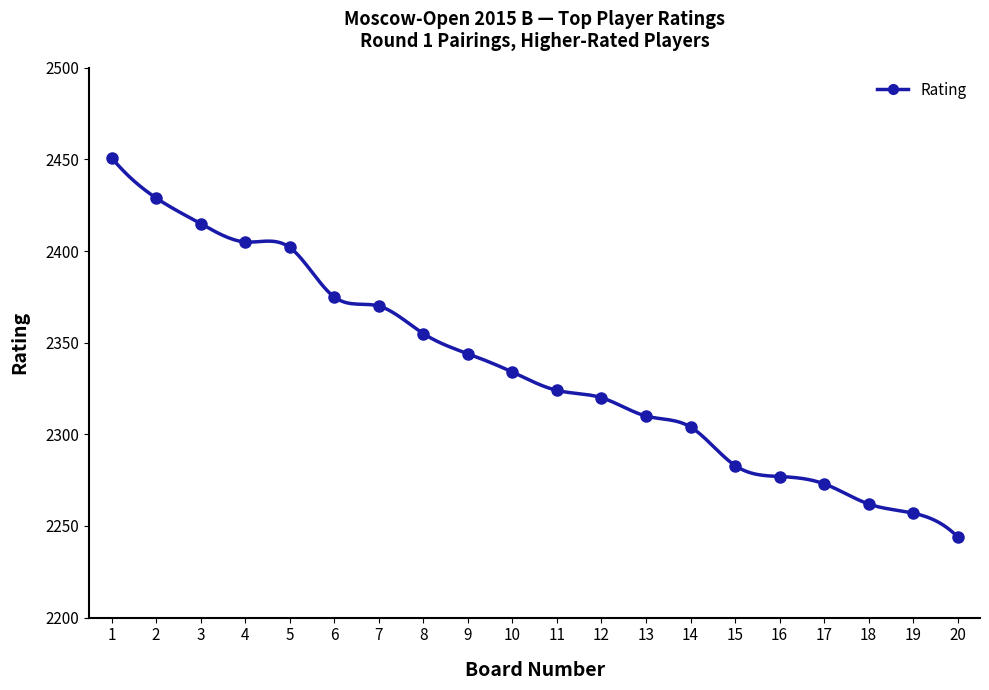

True or false: the data shows 2344 at 9.

True